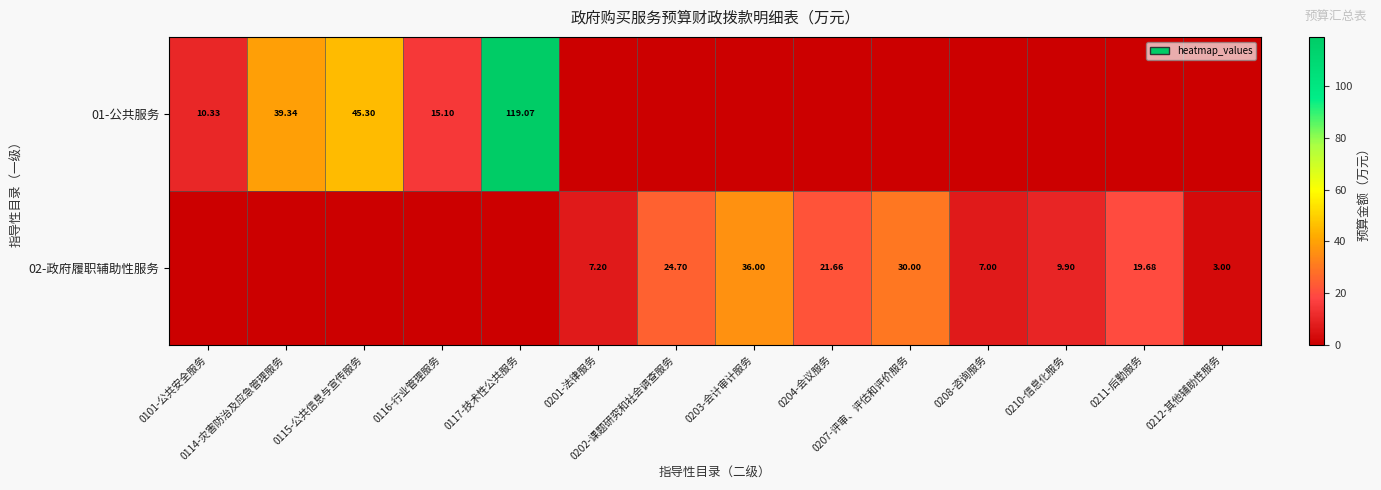

List the series in order of their peak value, highest first.

01-公共服务, 02-政府履职辅助性服务